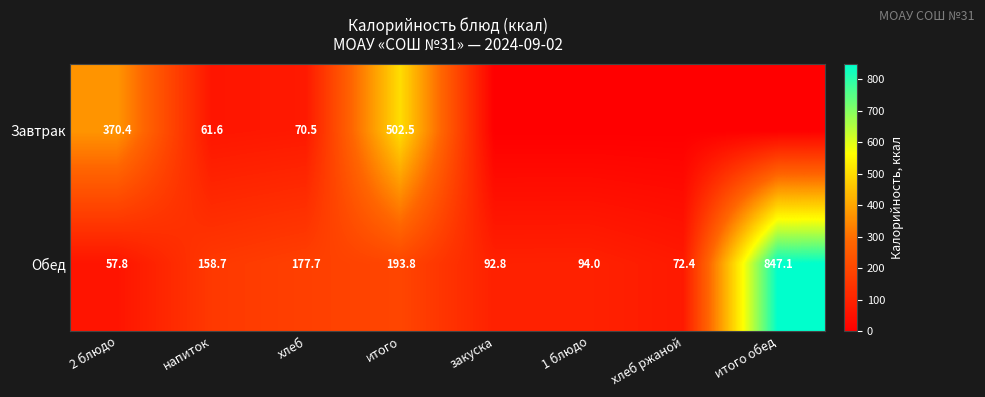

What is the difference between the Обед values at 1 блюдо and закуска?

1.2